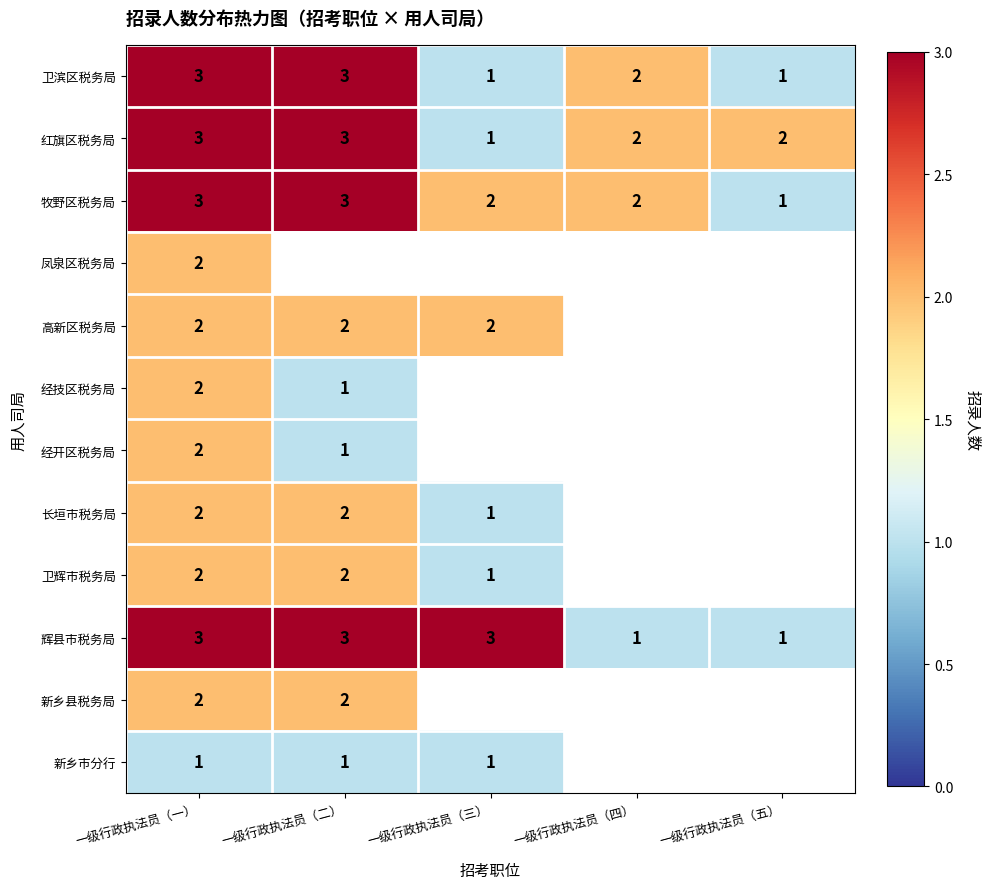

At which label does 红旗区税务局 reach its minimum?

一级行政执法员（三）